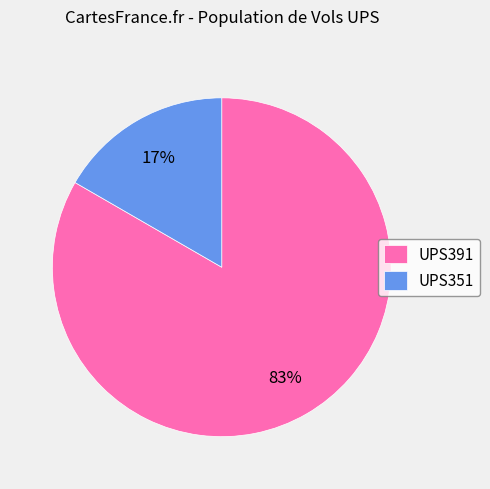

Is there a majority slice in this chart?

Yes